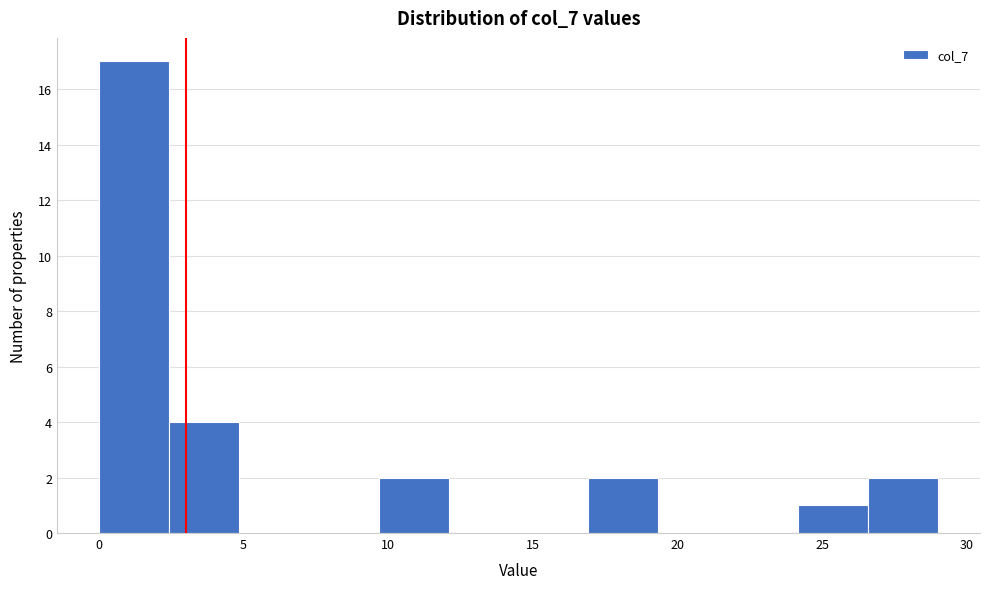

Reading left to right, list every bar in this chart as the range it spans on the x-axis followed by its height. Neither the bar edges nor the heights are printed on the chart, so give them approximately, as read against the axes.

0.0 to 2.5: 17
2.5 to 5.0: 4
5.0 to 7.5: 0
7.5 to 9.5: 0
9.5 to 12.0: 2
12.0 to 14.5: 0
14.5 to 17.0: 0
17.0 to 19.5: 2
19.5 to 22.0: 0
22.0 to 24.0: 0
24.0 to 26.5: 1
26.5 to 29.0: 2